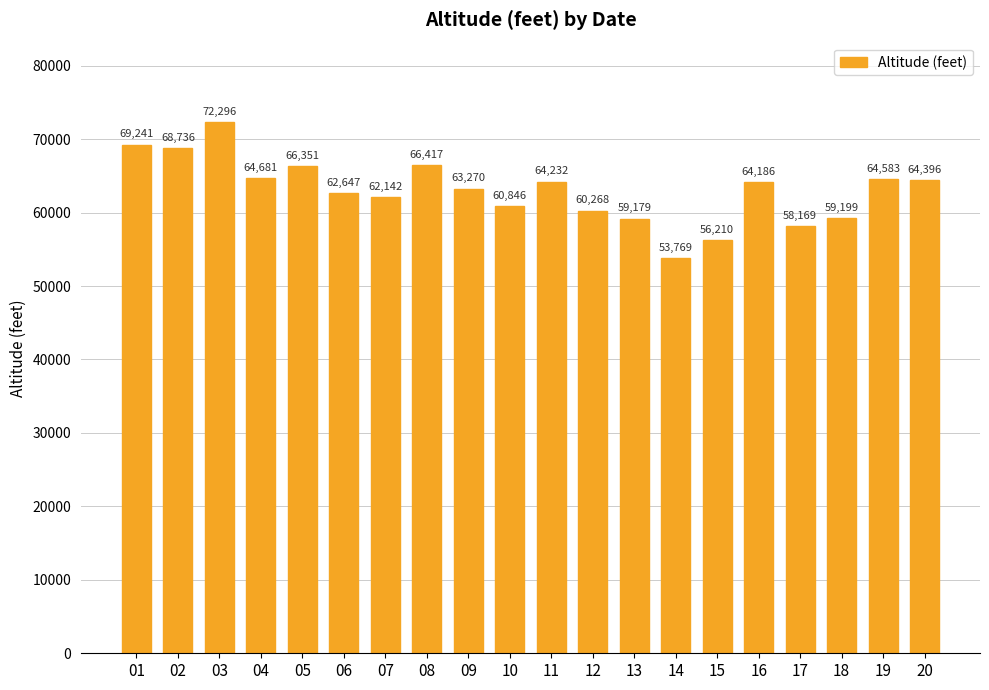

What is the maximum value shown in the chart?

72296.4